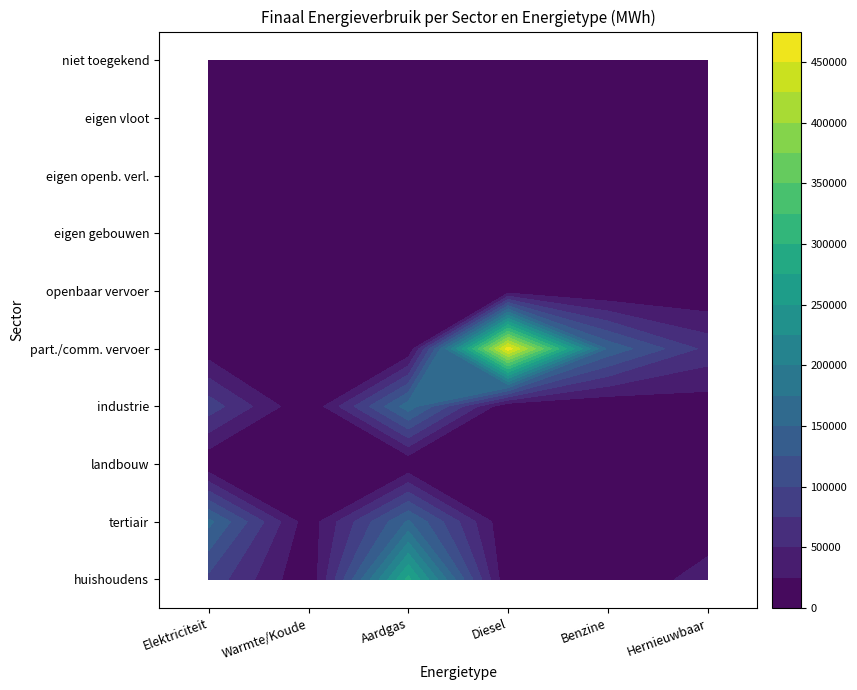

At which label is the value closest to 342870?

tertiair